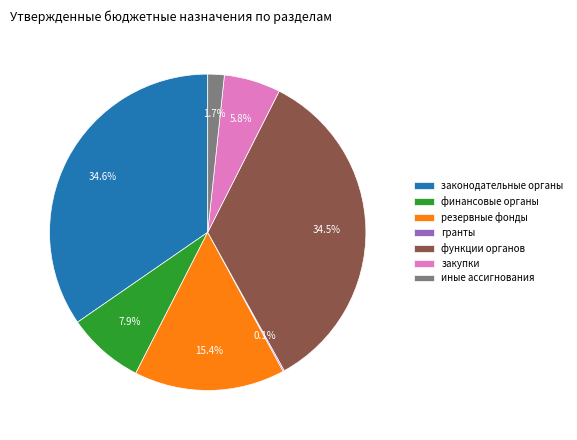

Approximately how many times larger is the value at законодательные органы compared to функции органов?

1.0